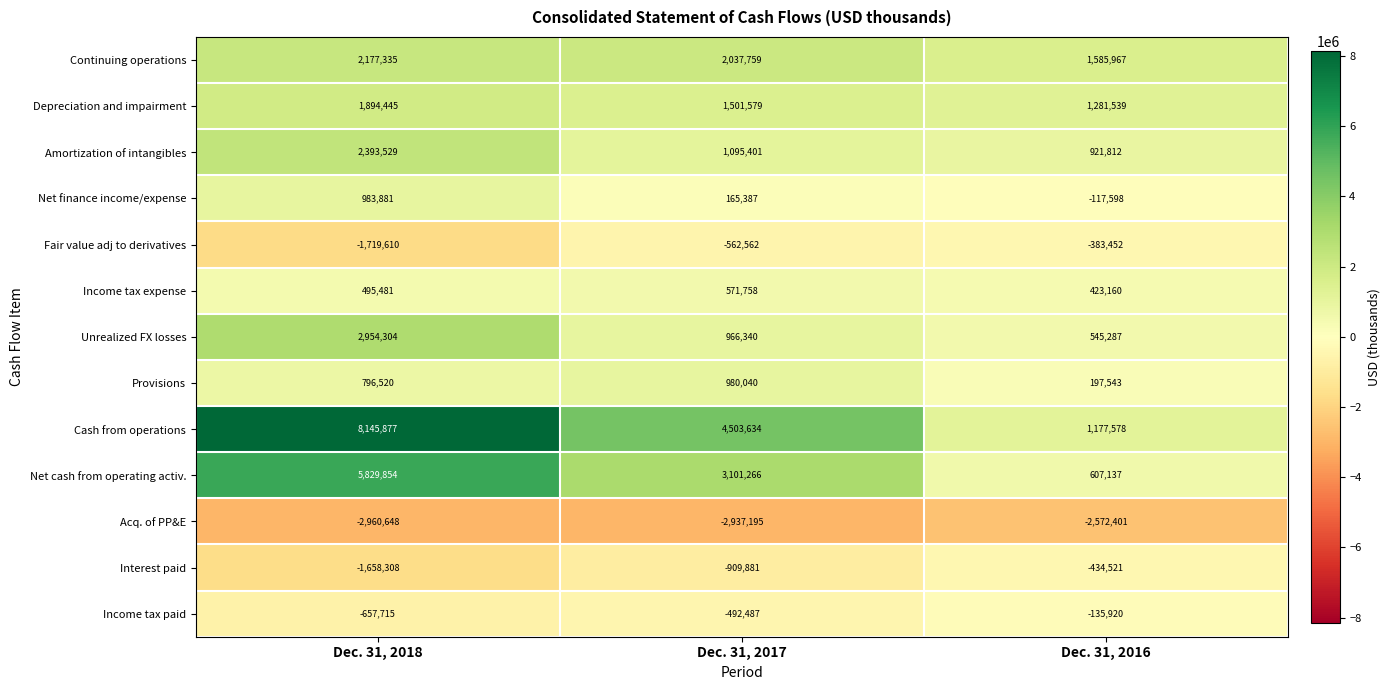

At which category is the sum across all series the highest?

Dec. 31, 2018